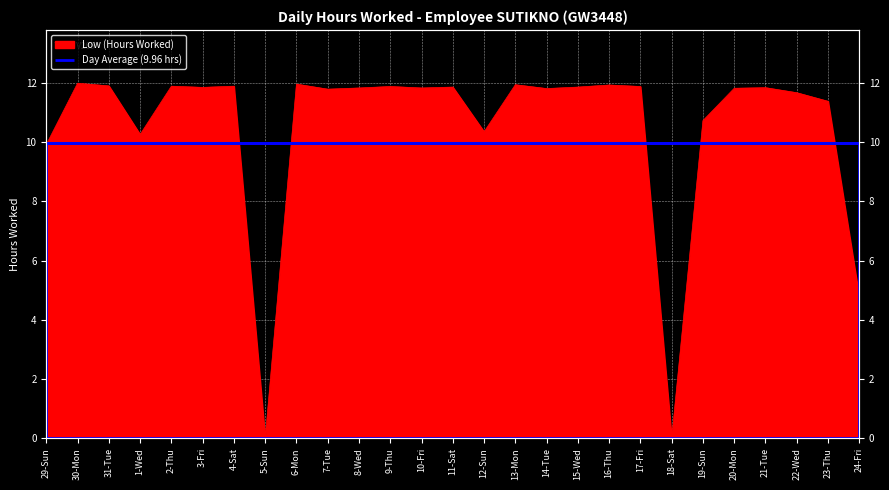

What is the approximate value at 6-Mon?

12.0